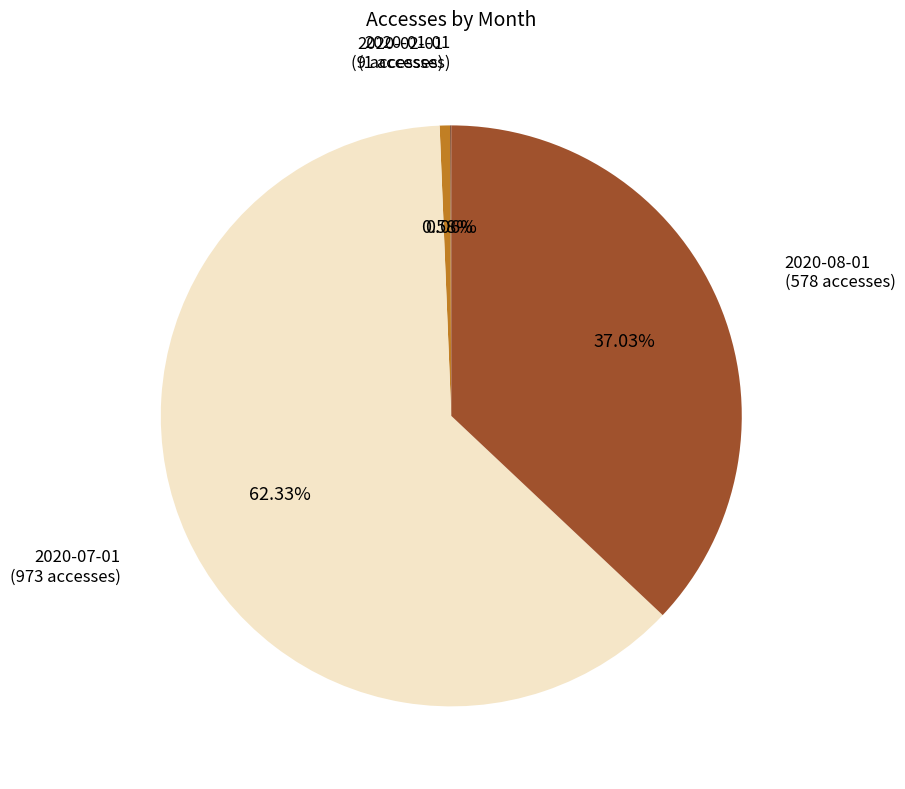

Which category has the biggest portion of the pie?

2020-07-01